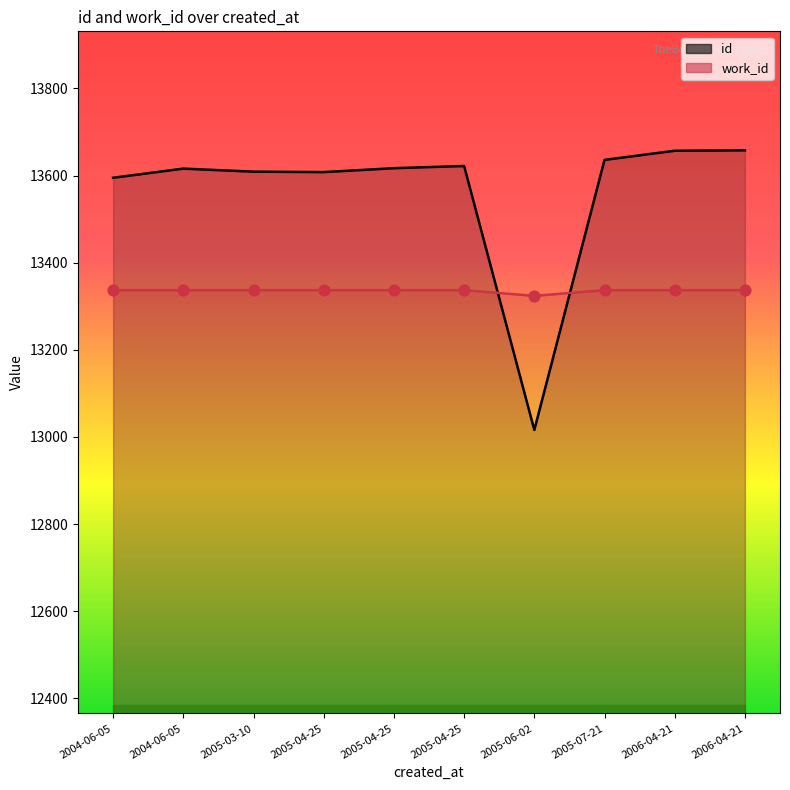

Which series has the widest spread of Y values?

id